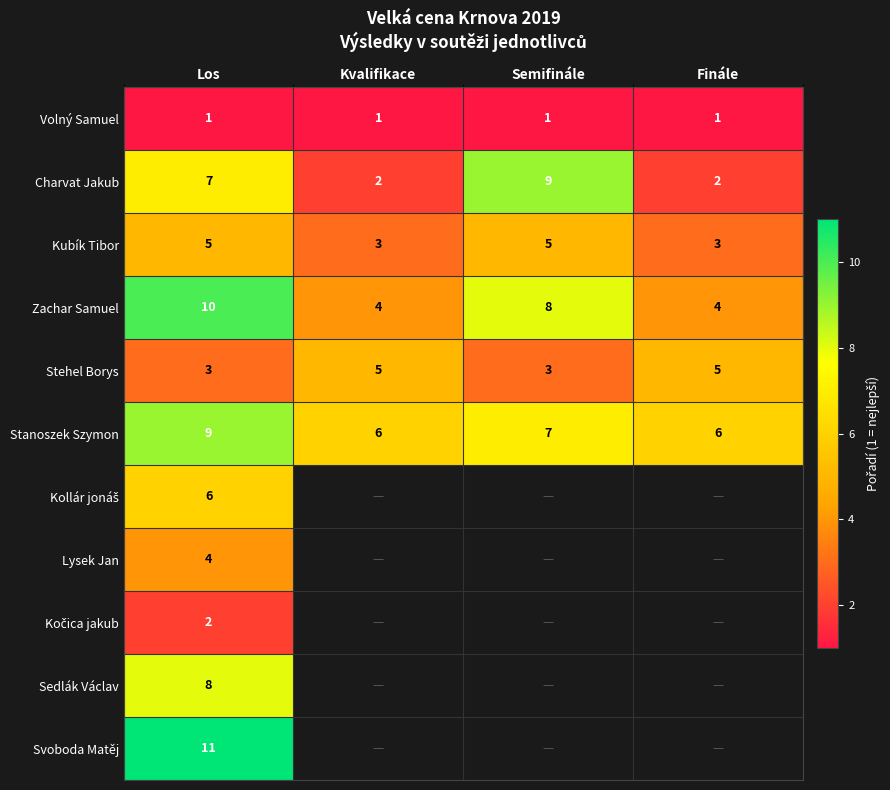

The Zachar Samuel series shows 10 at Los. True or false?

True